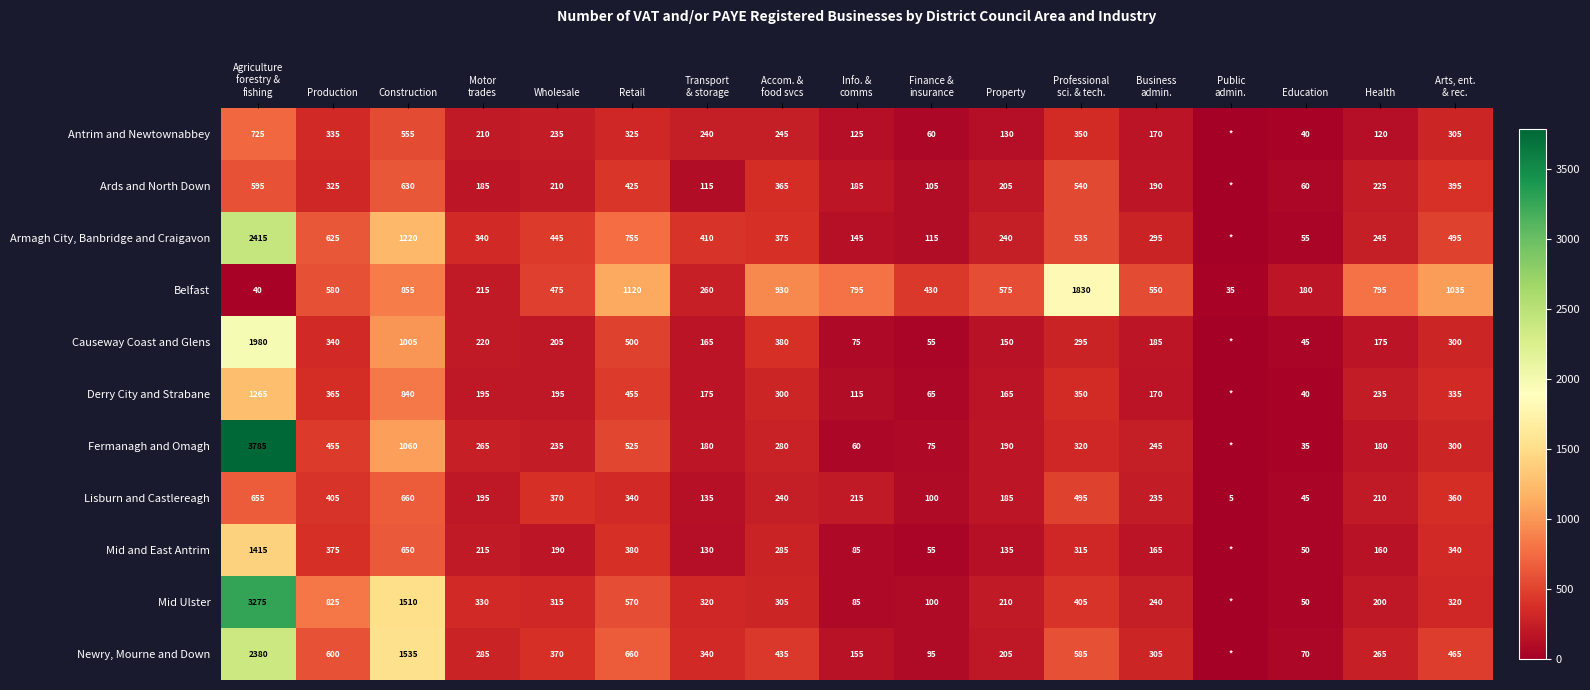

What is the total value across all series at Health?

2810